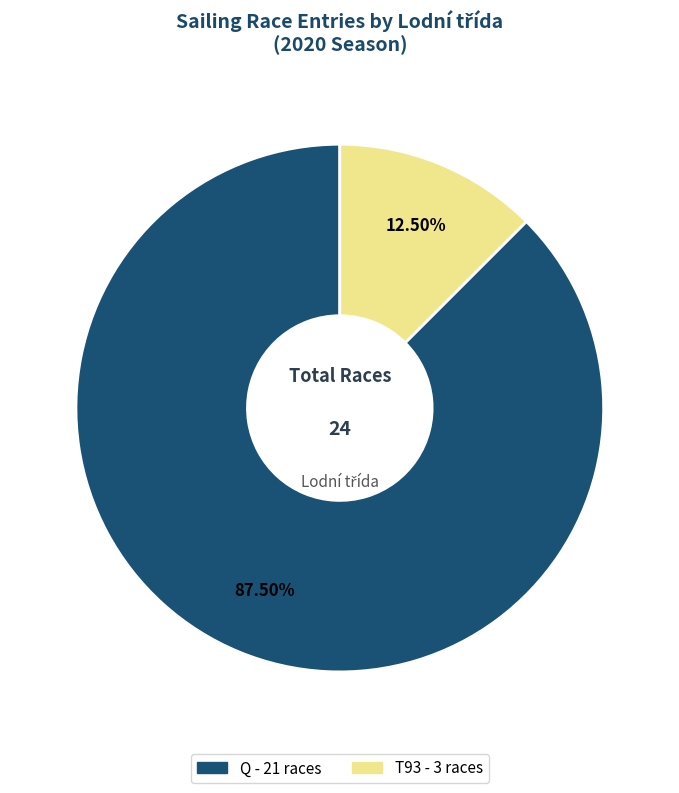

Is there a majority slice in this chart?

Yes